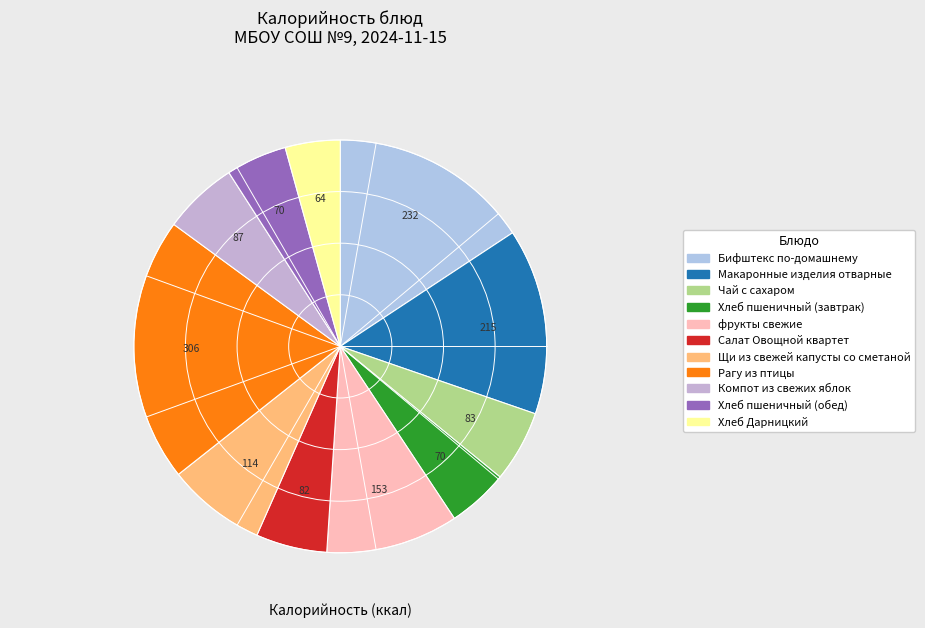

Count the number of slices in the pie.

11